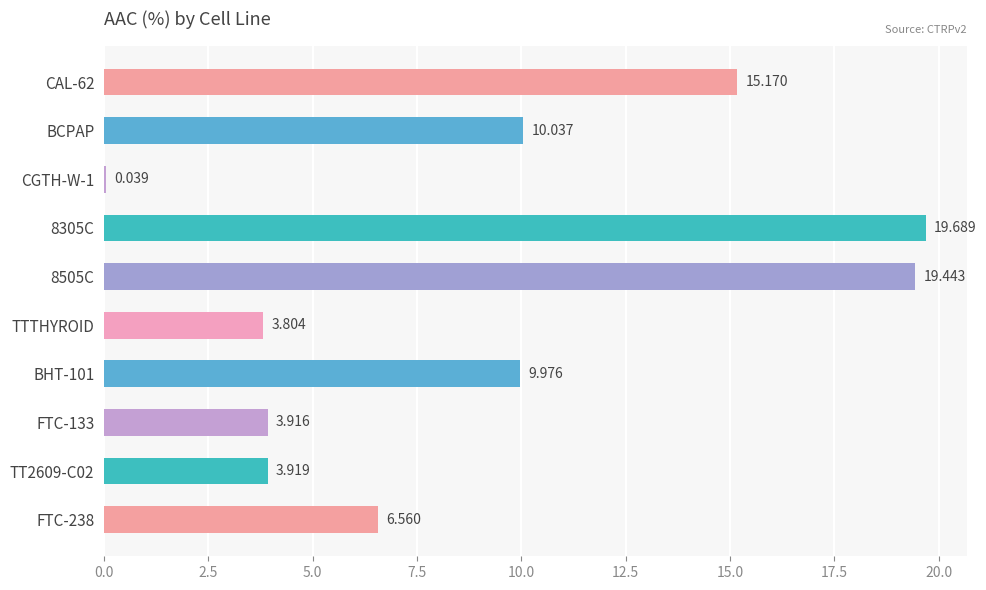

How many distinct data groups are displayed?

1